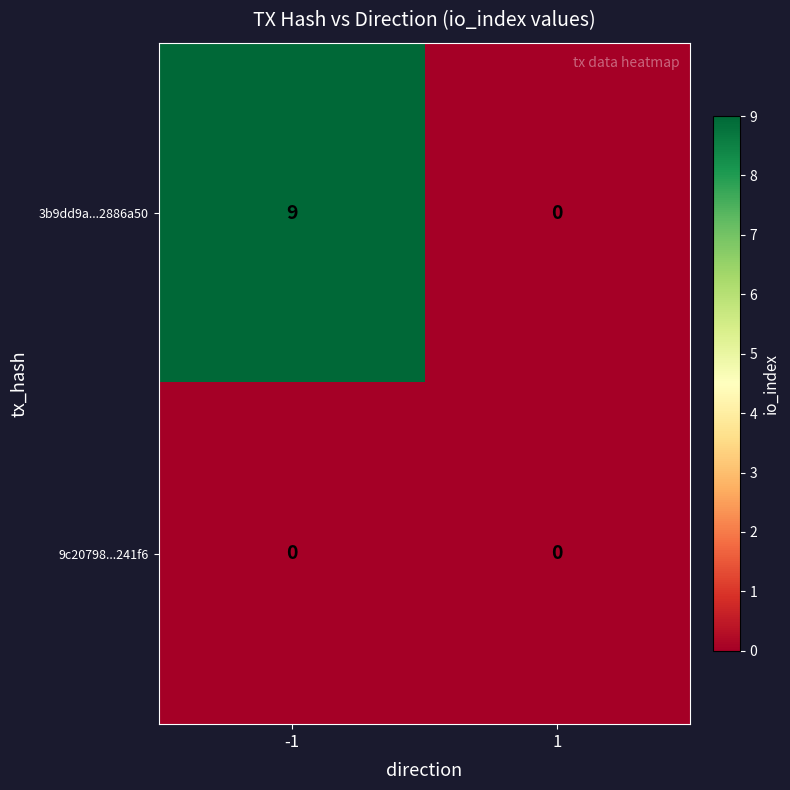

How many data points does each series have?

2